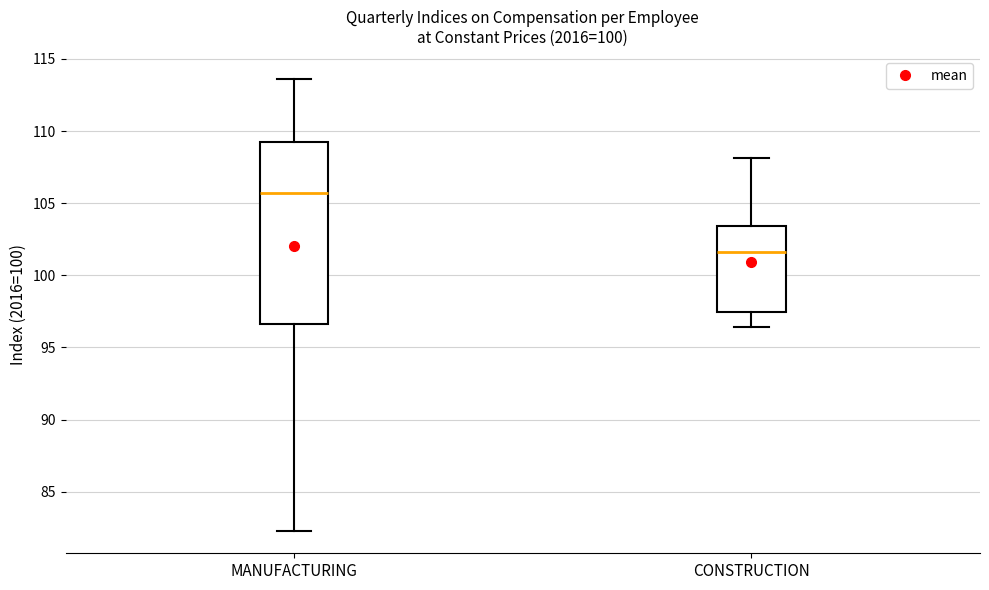

Which box's median line is the lowest?

CONSTRUCTION